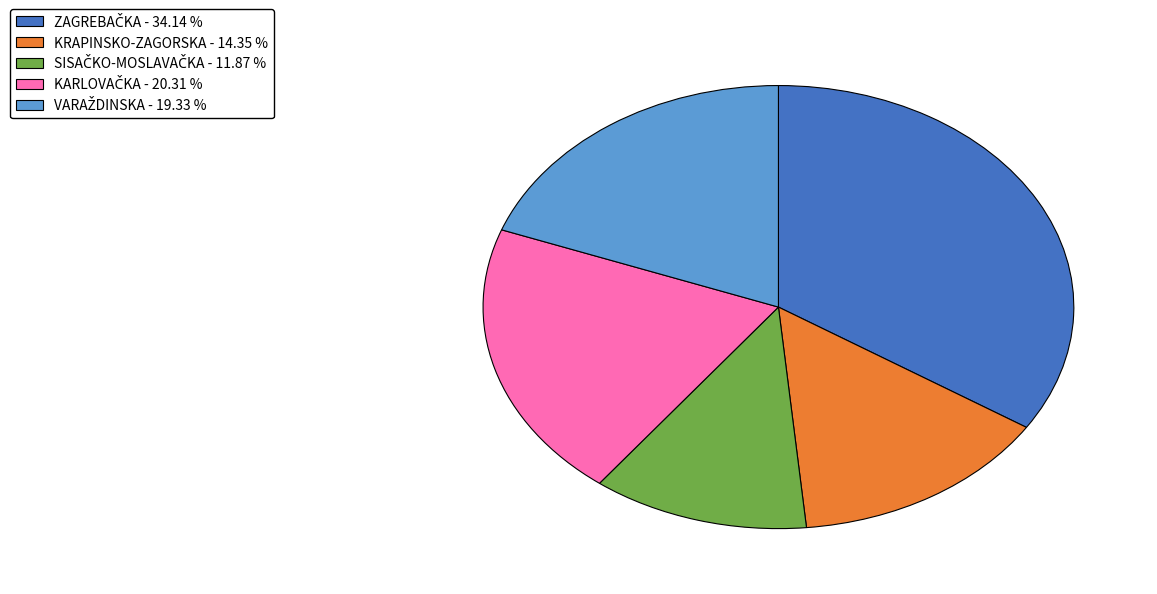

Does any single category account for the majority?

No